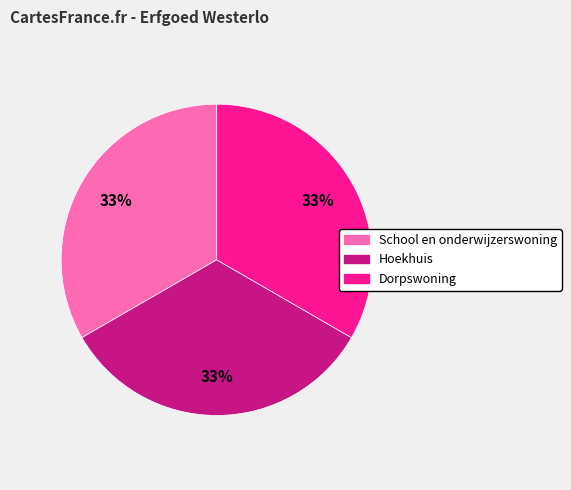

How many segments does this pie chart have?

3